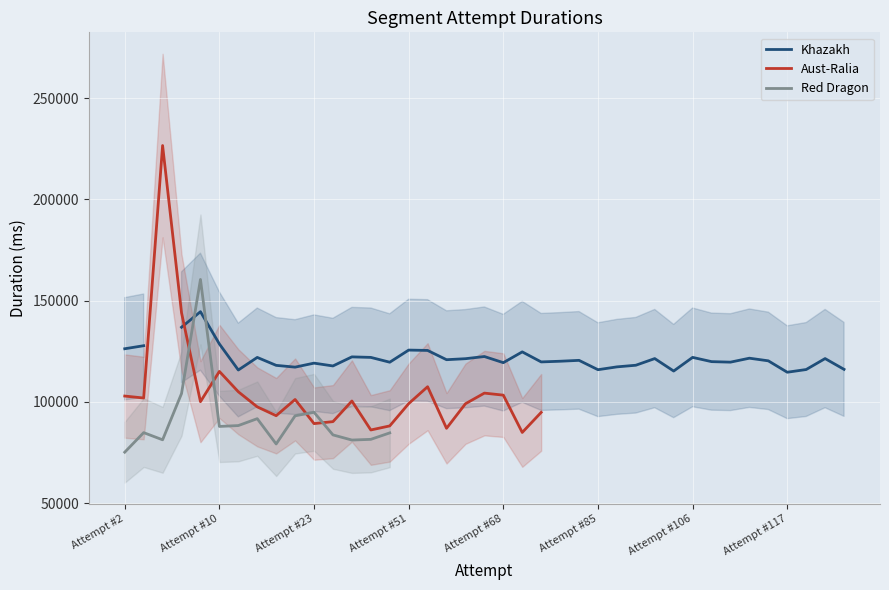

At which label does Khazakh first exceed 119870?

Attempt #2